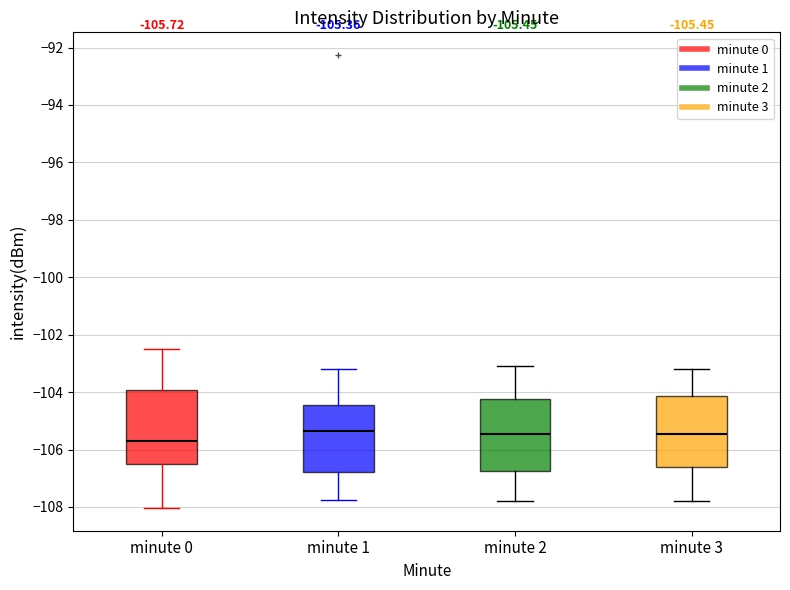

Which box has the lowest median line?

minute 0